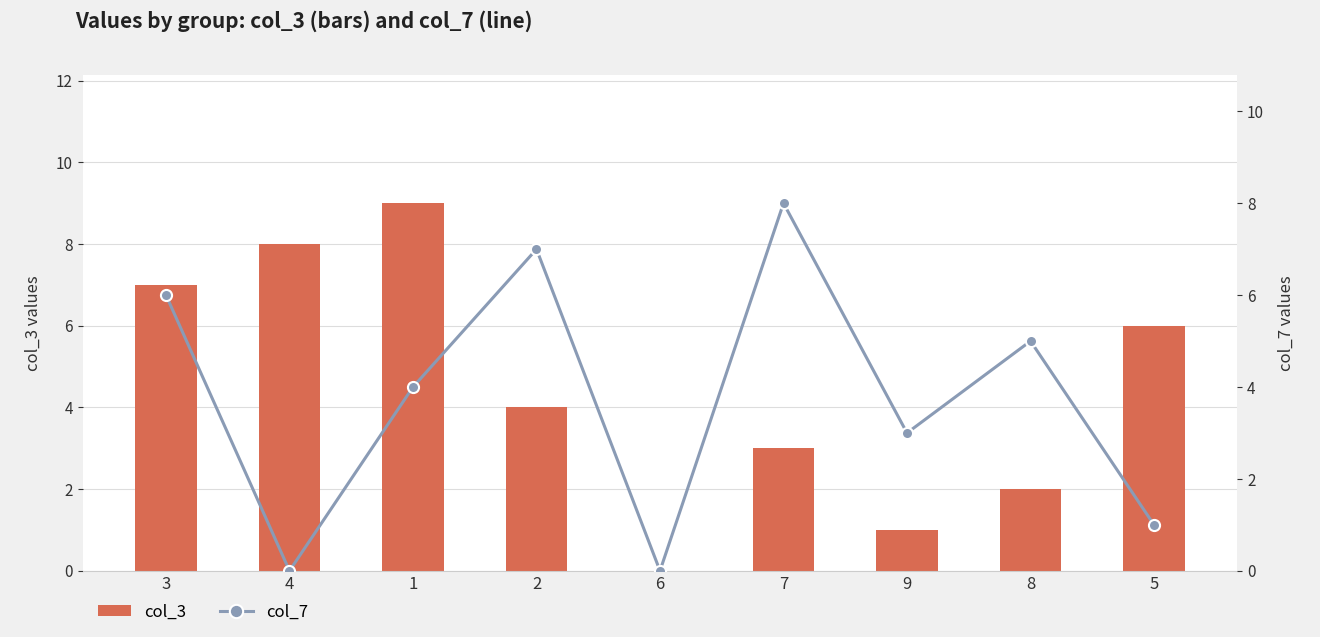

Is it true that col_7 equals 1 at 5?

True